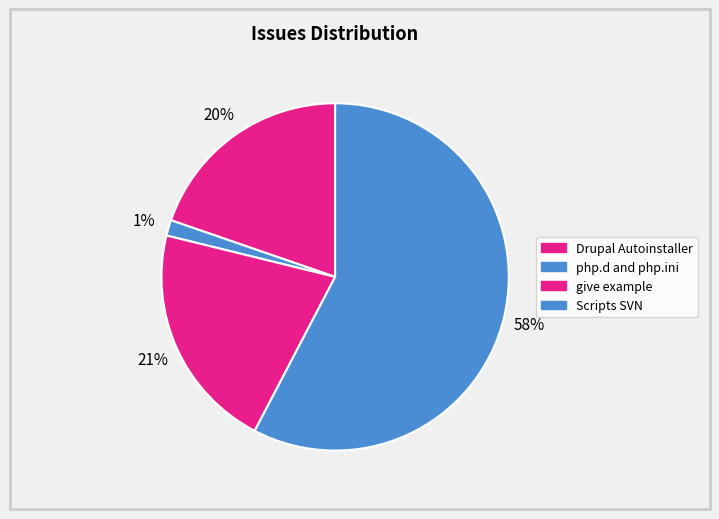

Count the number of slices in the pie.

4